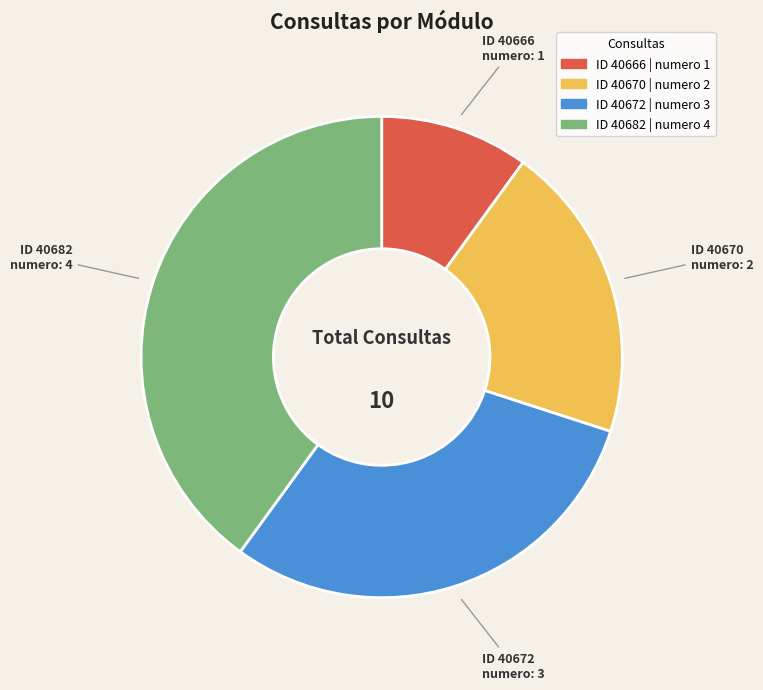

Rank the categories by value from lowest to highest.

ID 40666 | numero 1, ID 40670 | numero 2, ID 40672 | numero 3, ID 40682 | numero 4